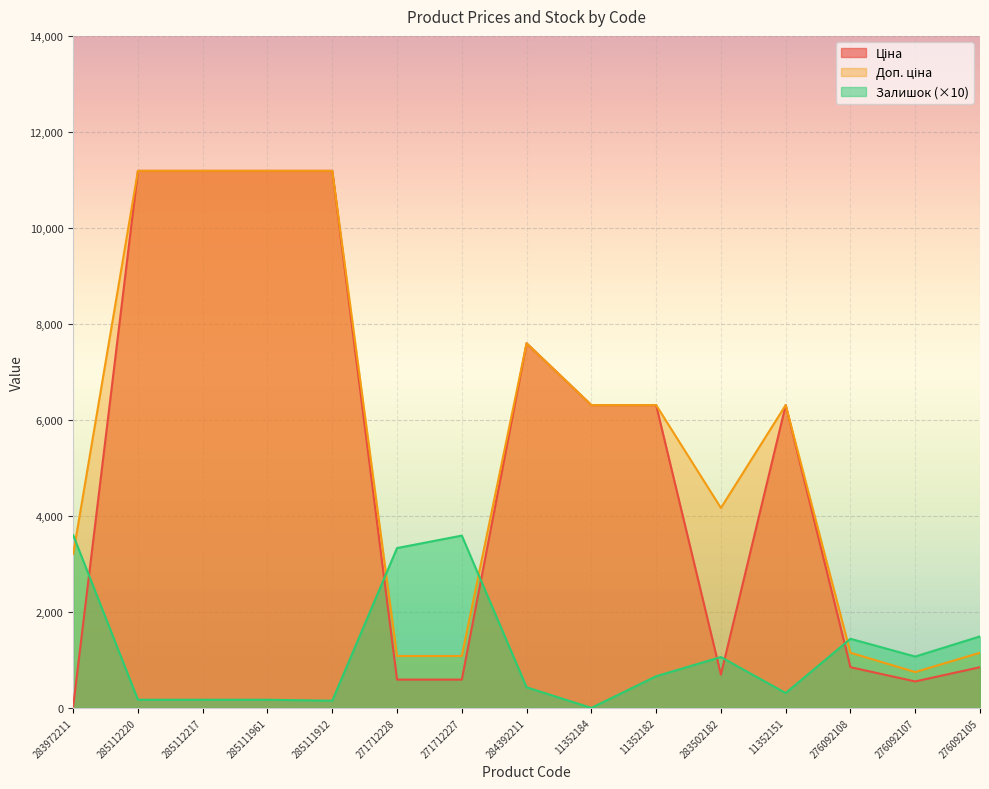

What are all the series names shown in the legend?

Ціна, Доп. ціна, Залишок